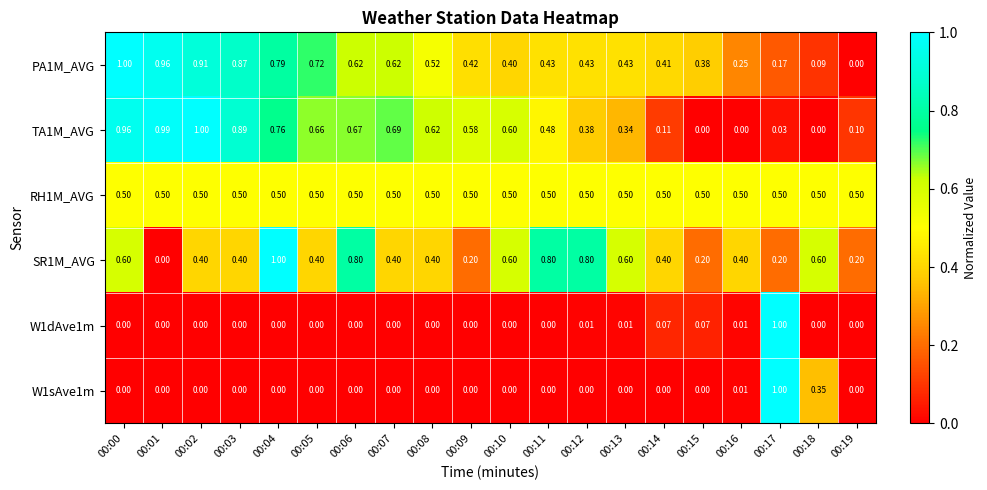

How many series are shown in this chart?

6